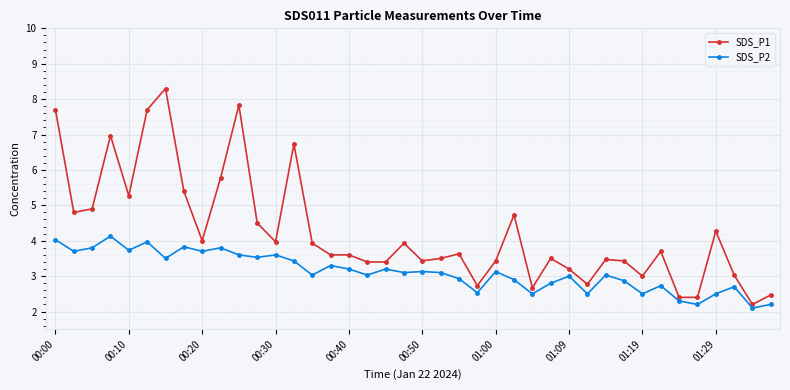

Rank the series by their maximum value, from highest to lowest.

SDS_P1, SDS_P2